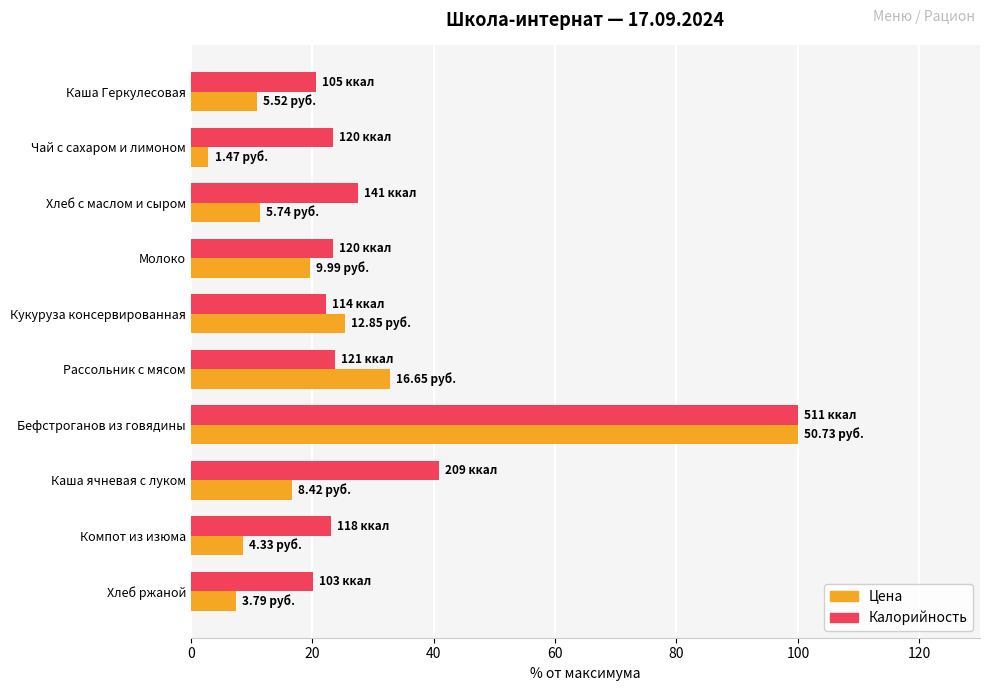

Which category has the highest value across all series?

Бефстроганов из говядины